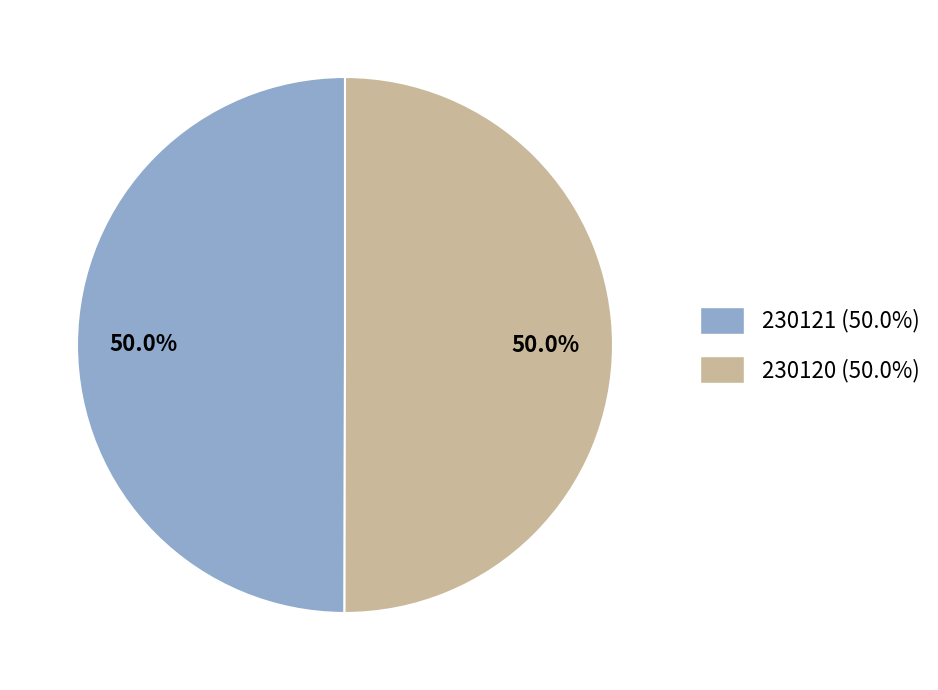

What is the ratio of the value at 230121 (50.0%) to the value at 230120 (50.0%)?

1.0